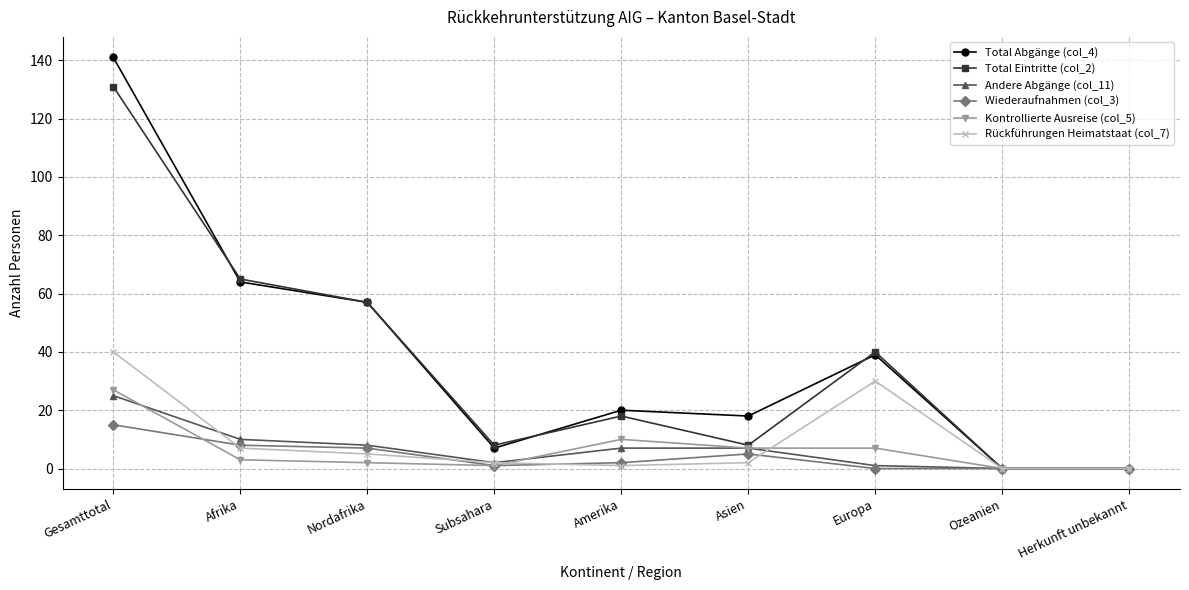

What is the label of the 2nd point from the right?

Ozeanien